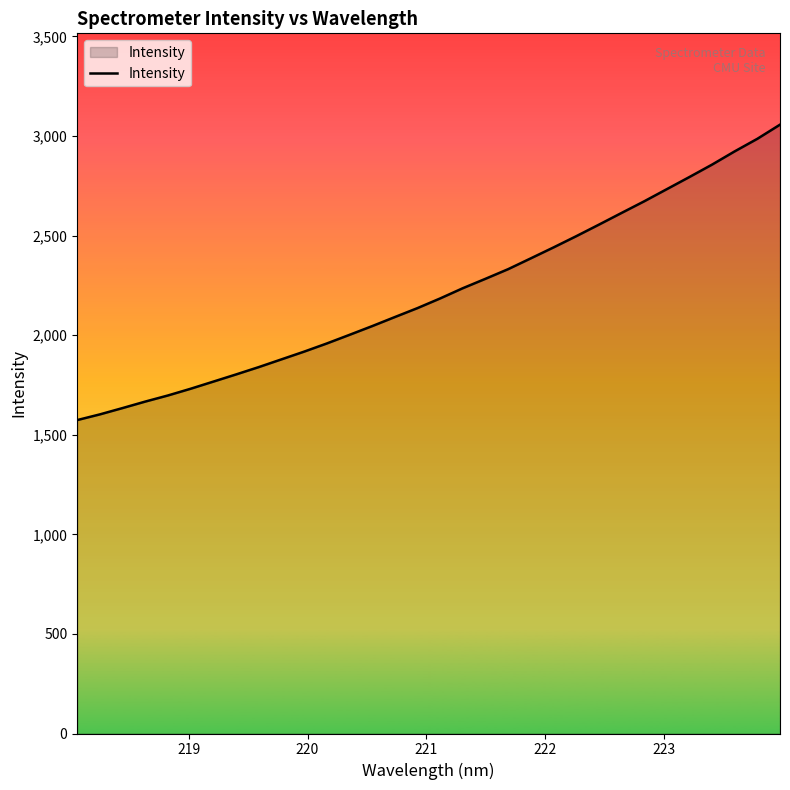

What is the difference between the maximum and minimum values?

1483.1